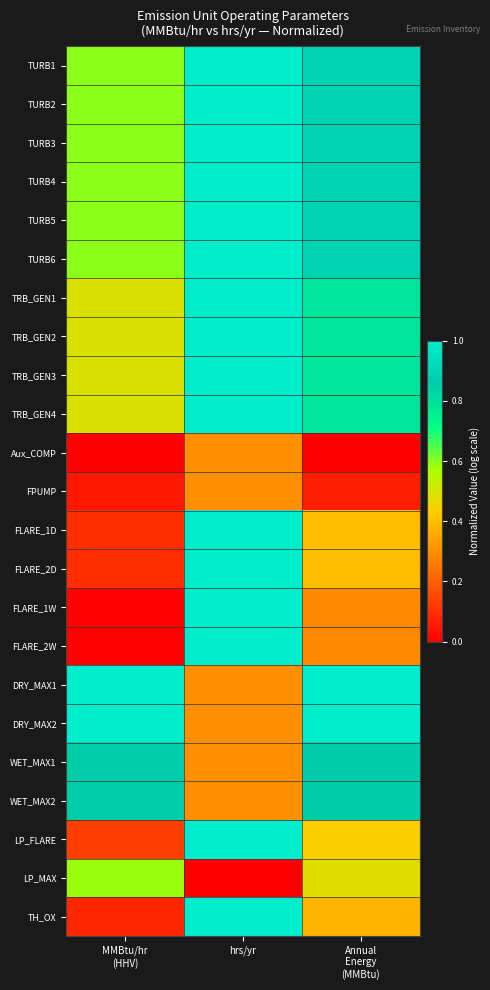

At hrs/yr, list the series in order from smallest to largest.

LP_MAX, Aux_COMP, FPUMP, DRY_MAX1, DRY_MAX2, WET_MAX1, WET_MAX2, TURB1, TURB2, TURB3, TURB4, TURB5, TURB6, TRB_GEN1, TRB_GEN2, TRB_GEN3, TRB_GEN4, FLARE_1D, FLARE_2D, FLARE_1W, FLARE_2W, LP_FLARE, TH_OX